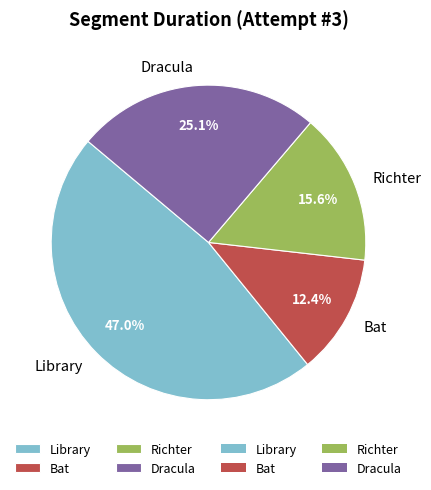

To the nearest percent, what portion does Richter represent?

16%